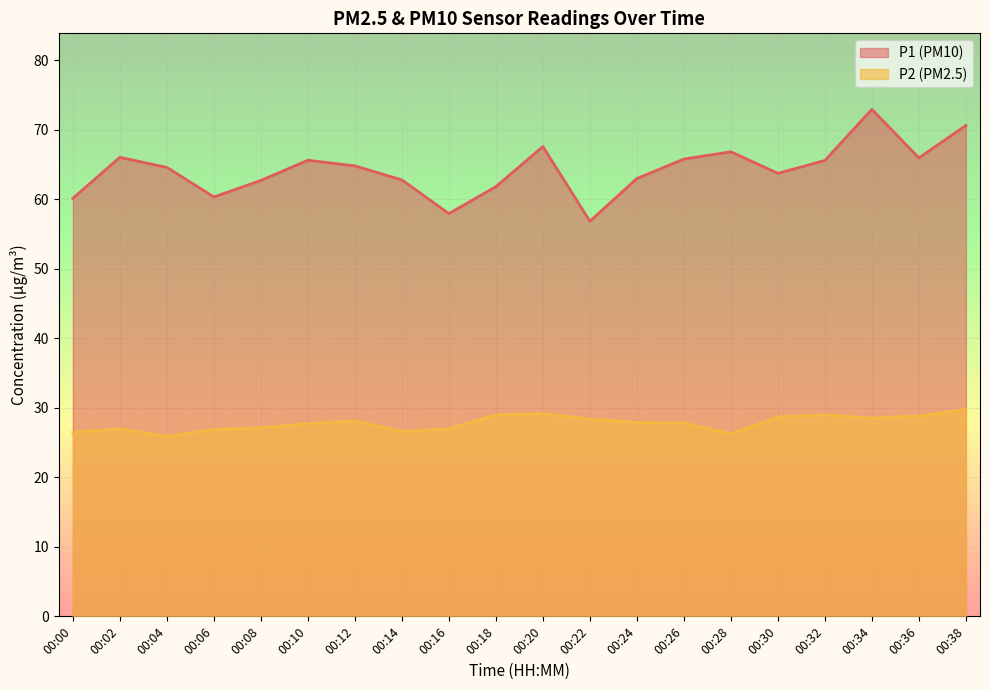

Which label corresponds to the smallest value in the chart?

00:04